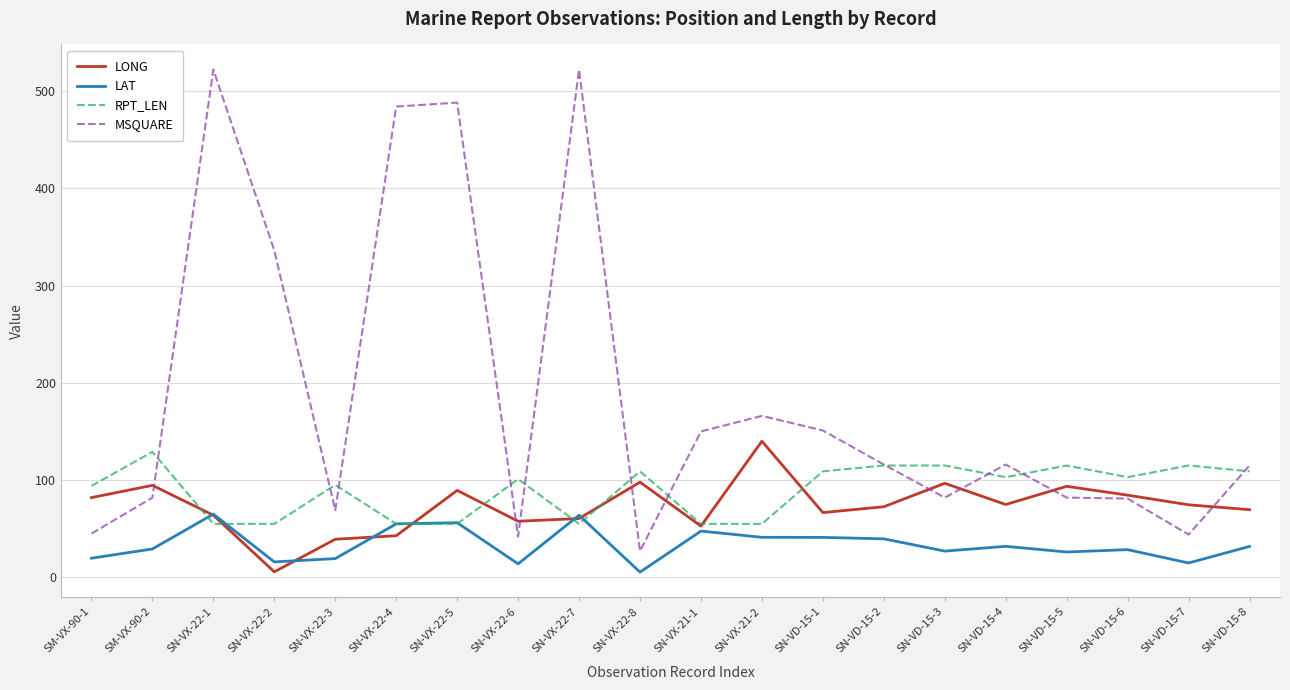

What is the total value across all series at SN-VX-22-7?

701.4